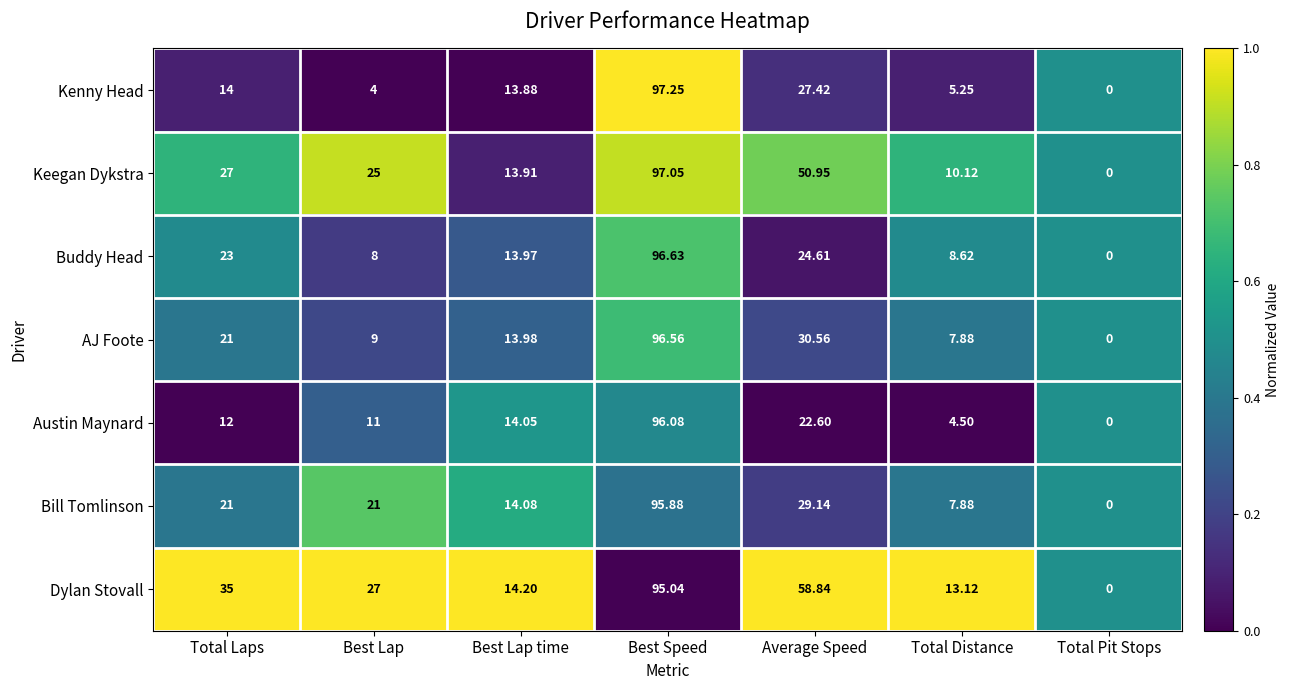

Which label corresponds to the largest value in the chart?

Best Speed